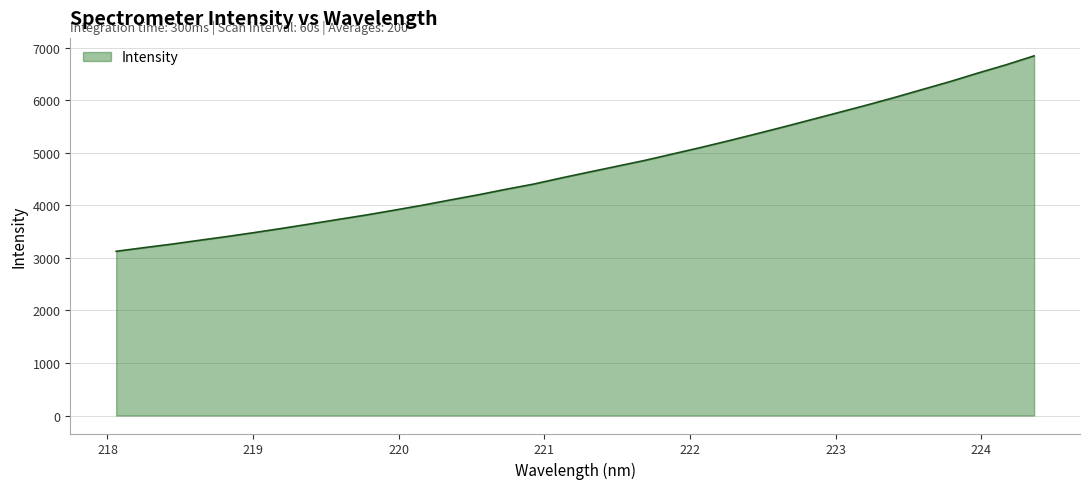

What is the maximum value shown in the chart?

6843.5